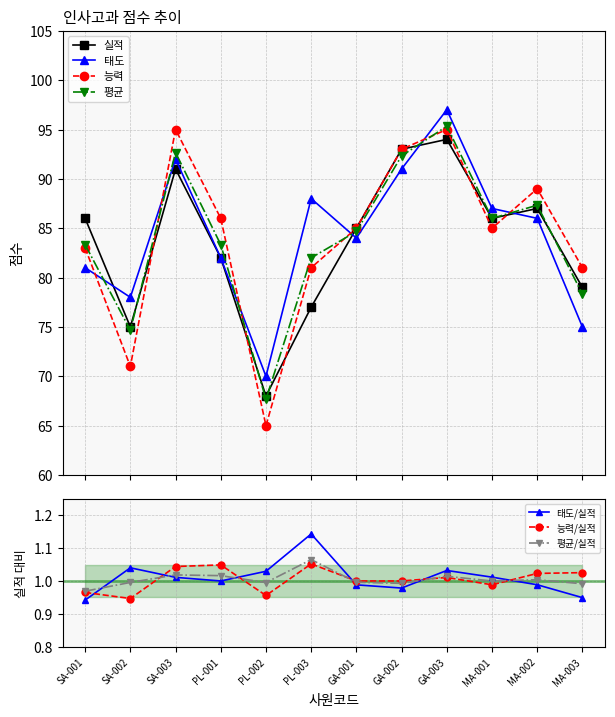

How many intersections are there between 태도 and 실적?

4